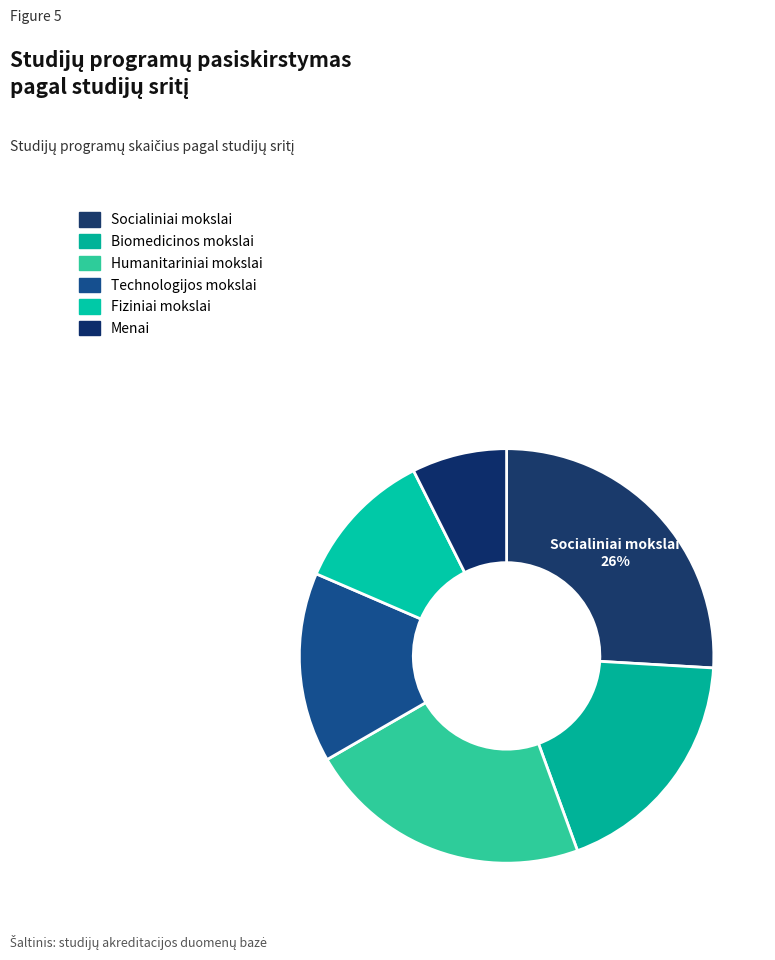

Does any single category account for the majority?

No